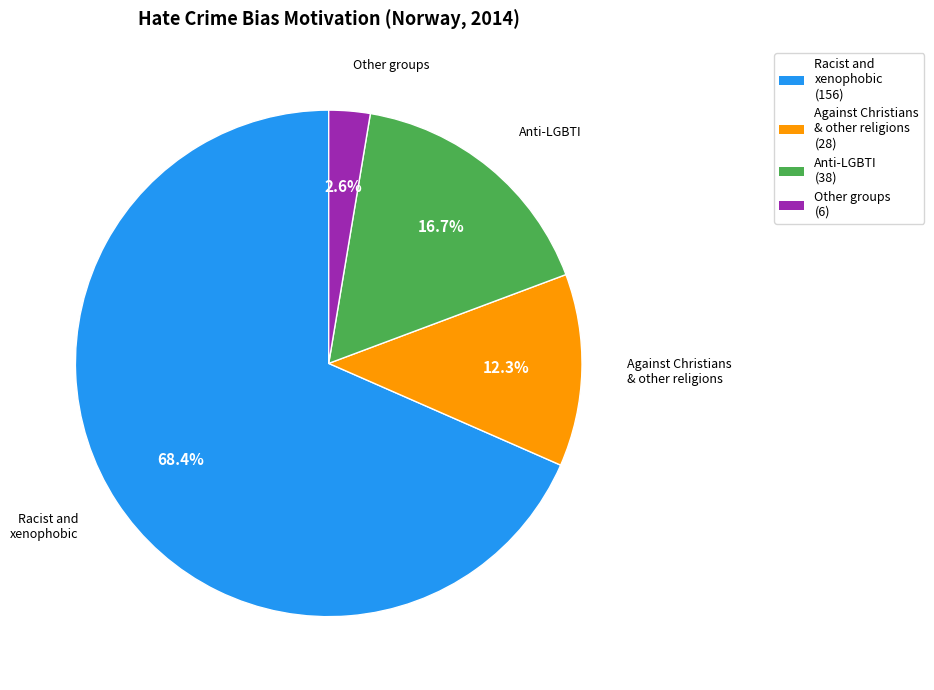

Does any single category account for the majority?

Yes